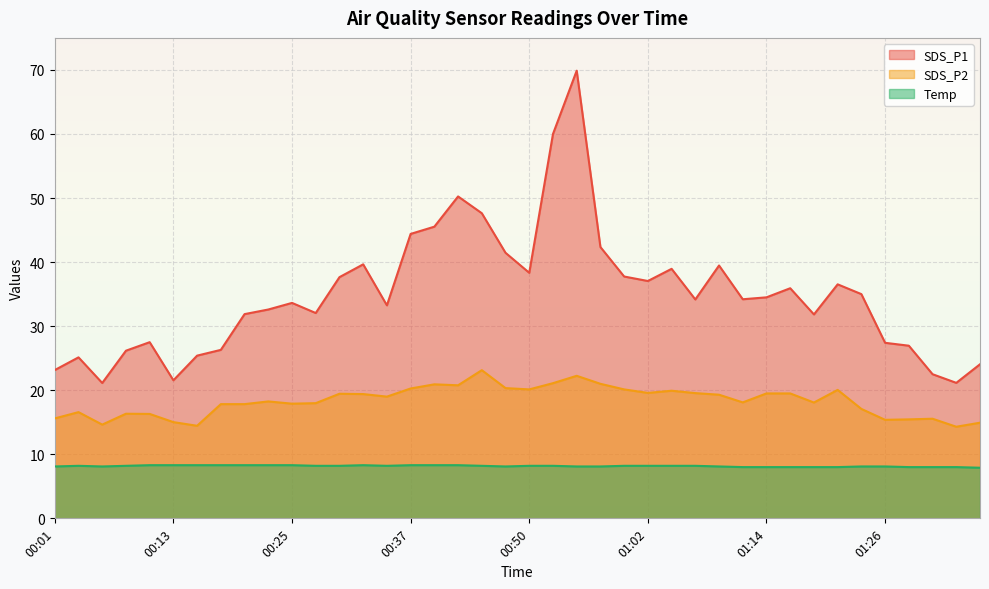

What is the value of the Temp point at the 31st from the left?

8.0